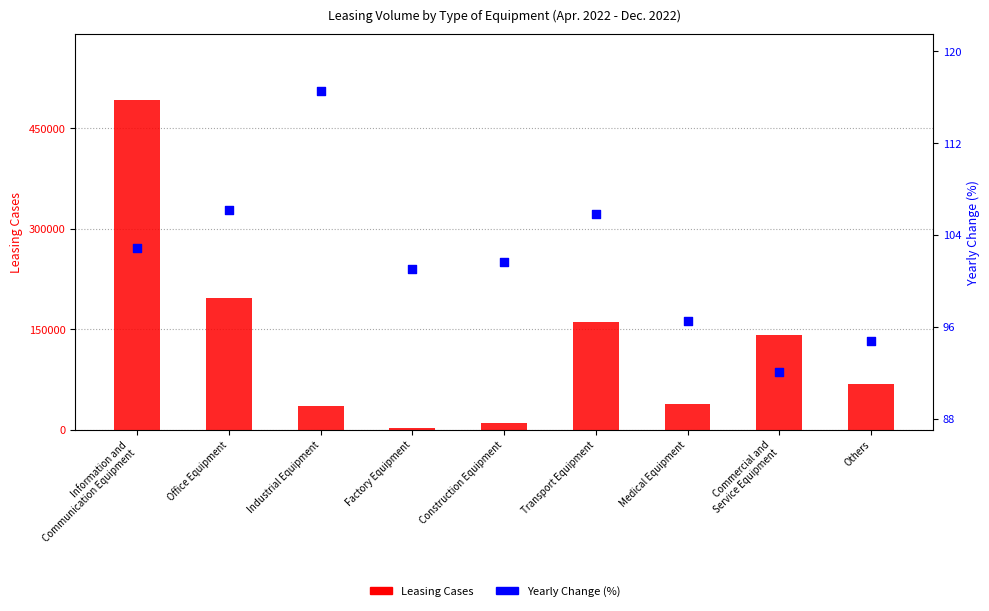

At how many categories does at least one series exceed 272487?

1